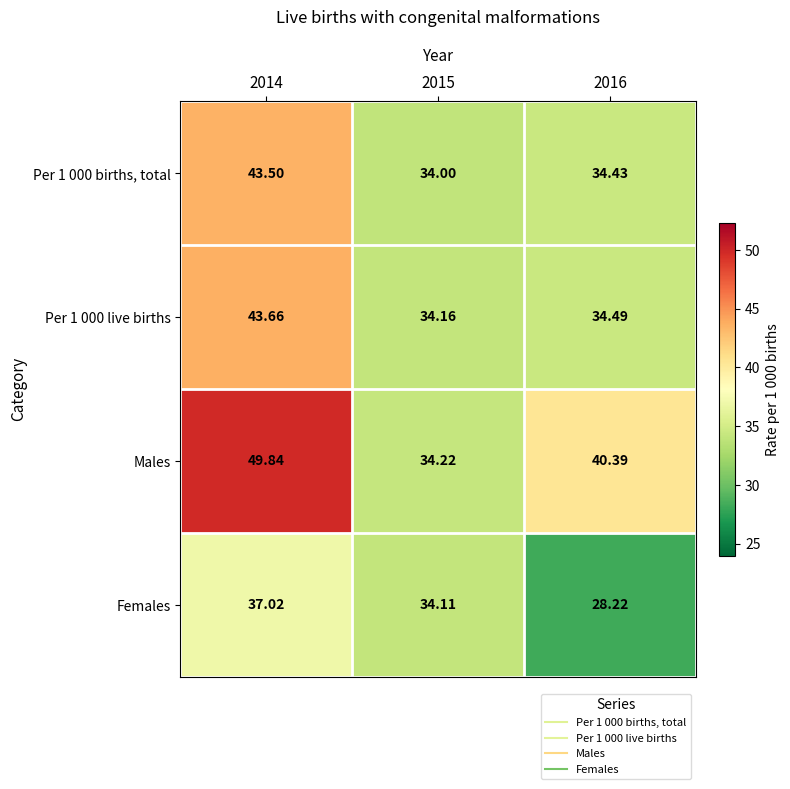

At how many categories does at least one series exceed 43?

1